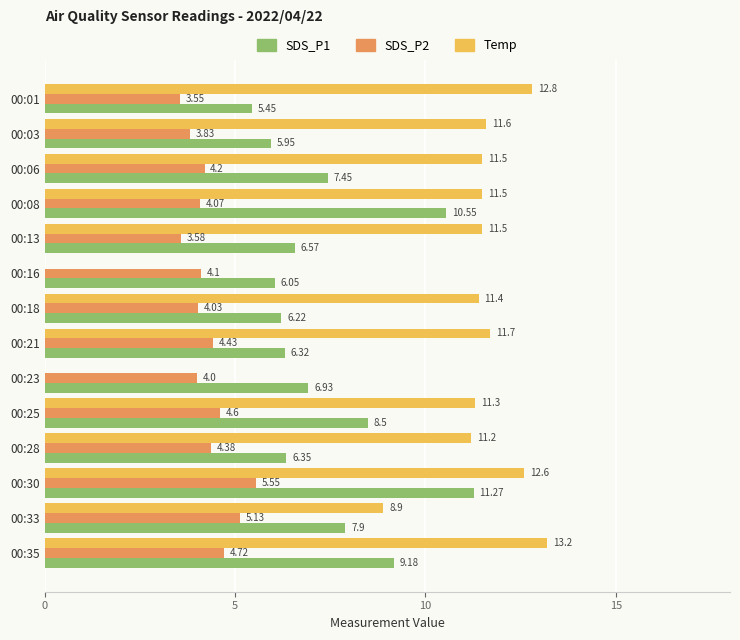

What is the sum of the SDS_P1 values at 00:25 and 00:08?

19.1